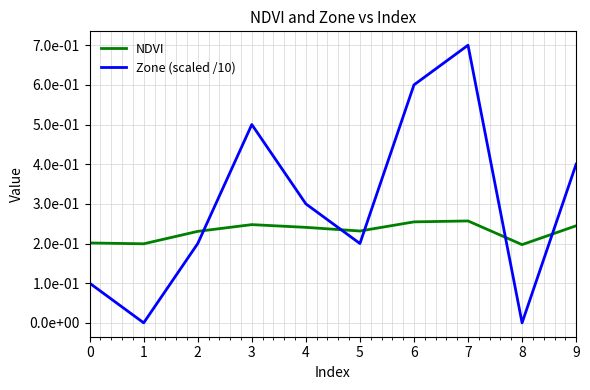

Between which two adjacent categories do Zone (scaled /10) and NDVI first intersect?

2 and 3